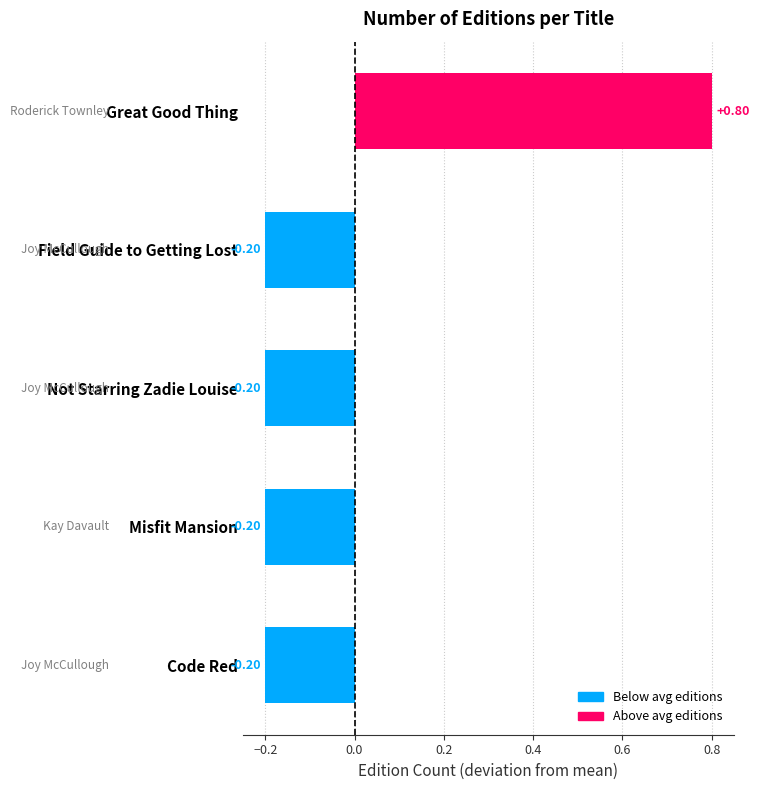

Which label corresponds to the largest value in the chart?

Great Good Thing